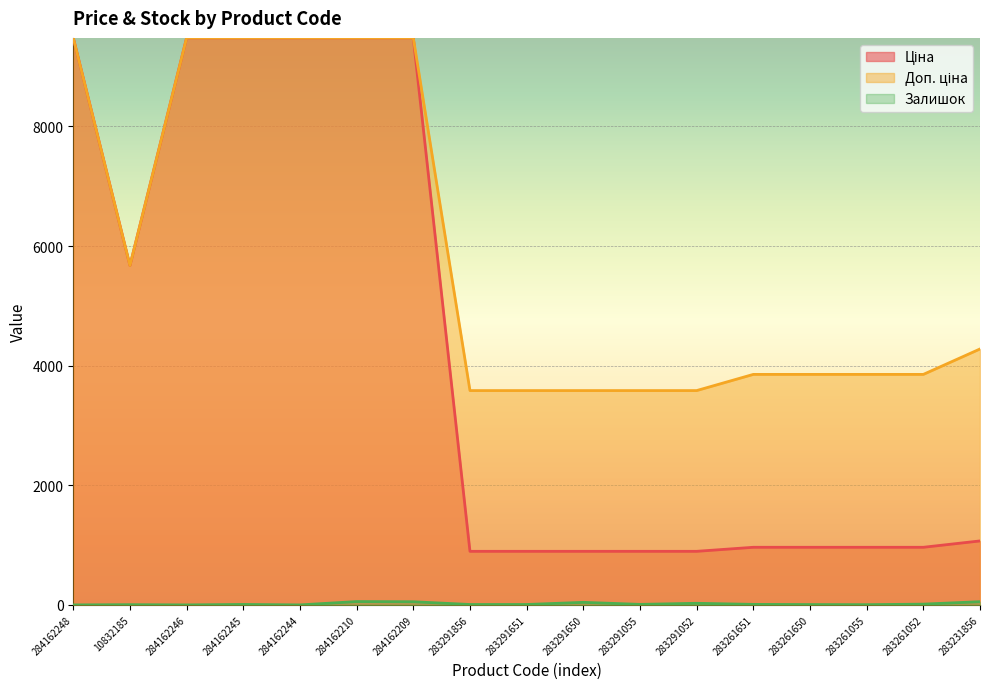

What is the difference between the maximum and minimum values in the Доп. ціна series?

5896.5